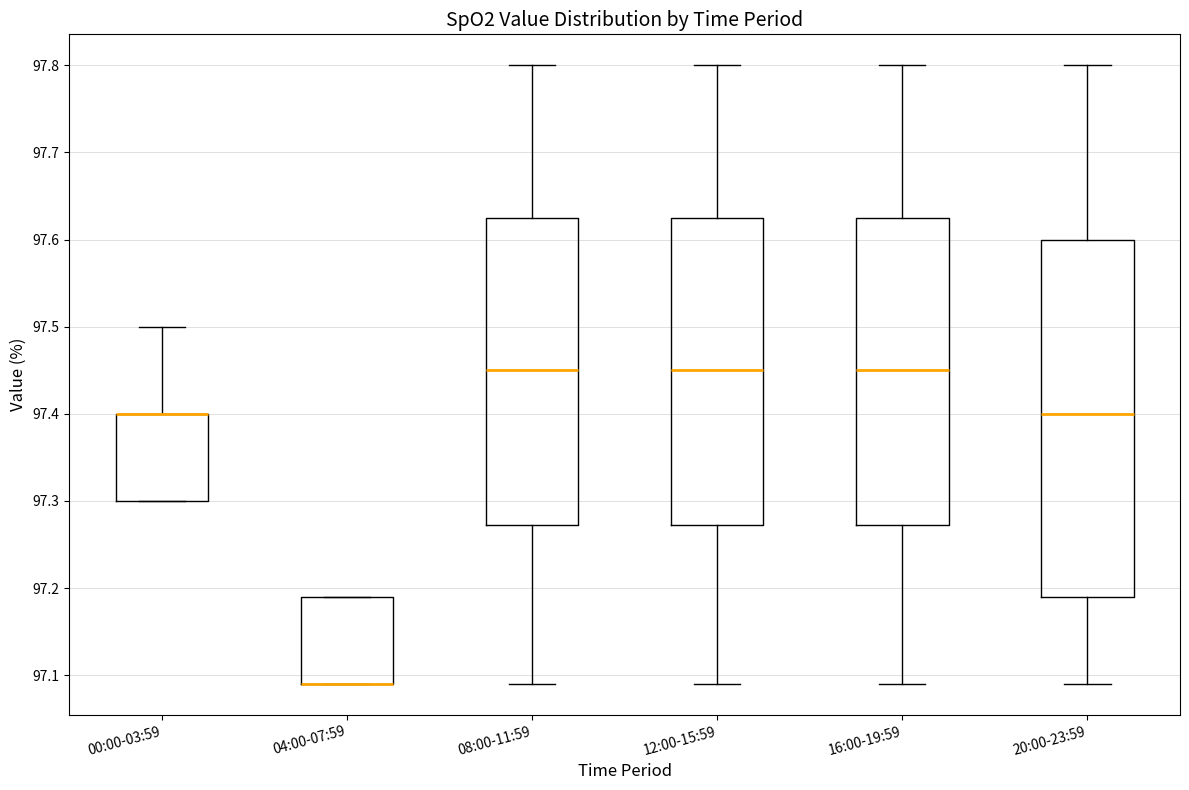

Reading left to right, read every box against the y-axis: the position of its median line, the range the box covers, and the ends of its whiskers. The values are not printed on the chart, so give them approximately, as read against the axis.

00:00-03:59: median 97.40 (drawn on the box's upper edge), box 97.30 to 97.40, whiskers 97.30 to 97.50
04:00-07:59: median 97.09 (drawn on the box's lower edge), box 97.09 to 97.19, whiskers 97.09 to 97.19
08:00-11:59: median 97.45, box 97.27 to 97.63, whiskers 97.09 to 97.80
12:00-15:59: median 97.45, box 97.27 to 97.63, whiskers 97.09 to 97.80
16:00-19:59: median 97.45, box 97.27 to 97.63, whiskers 97.09 to 97.80
20:00-23:59: median 97.40, box 97.19 to 97.60, whiskers 97.09 to 97.80